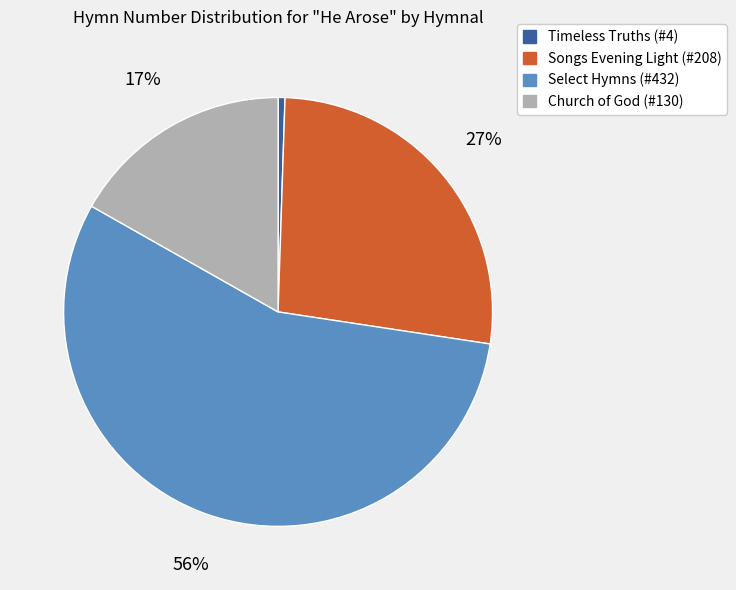

Count the number of slices in the pie.

4